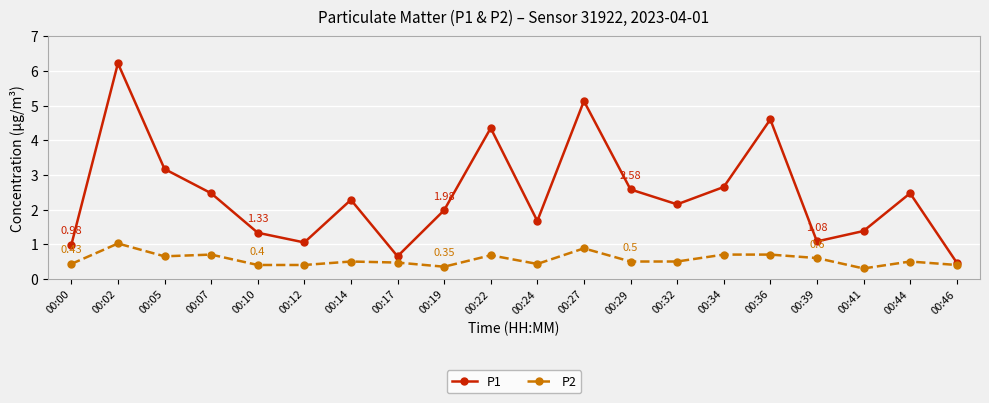

Which series has the widest spread of values?

P1